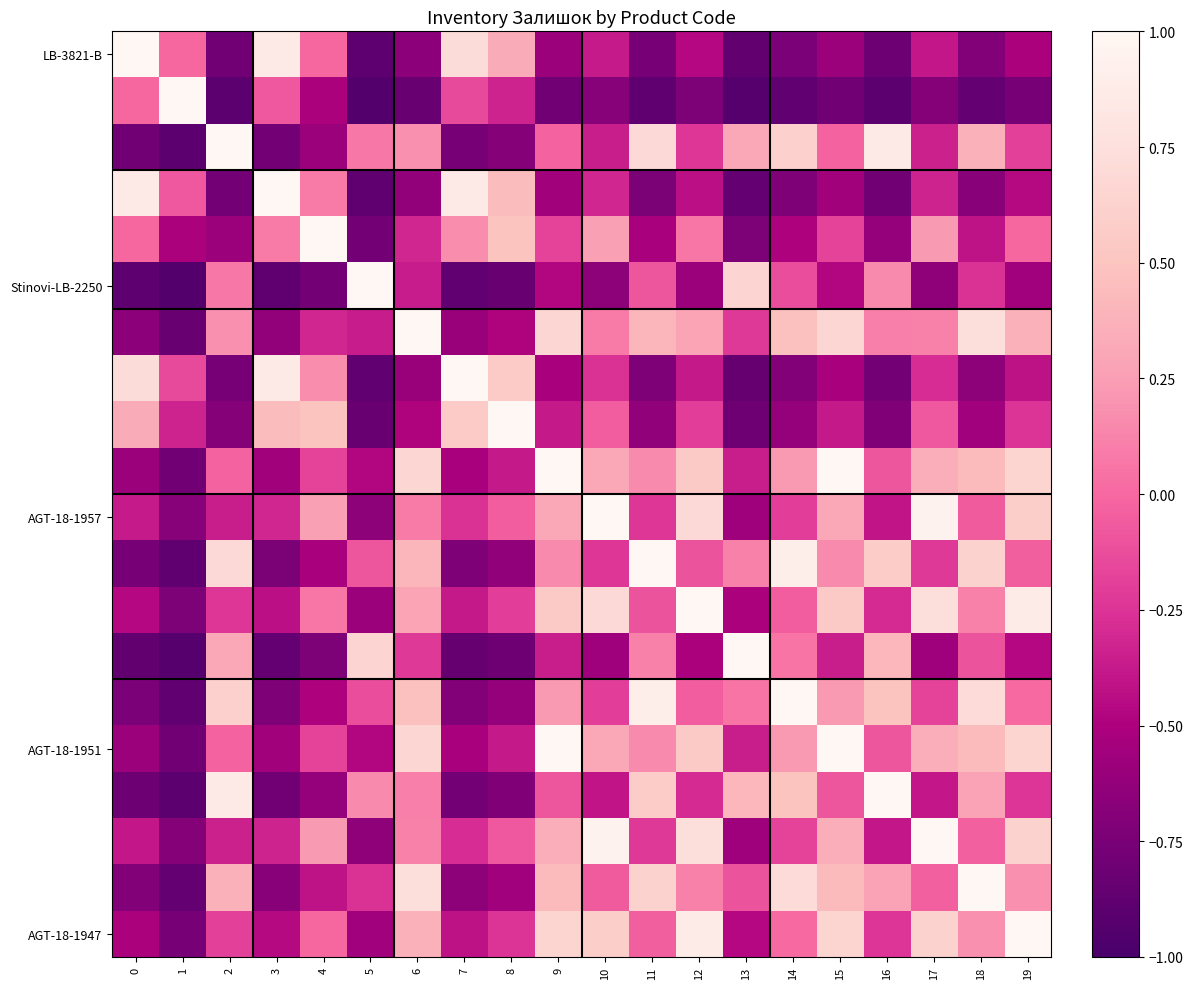

At which category is the sum across all series the highest?

9